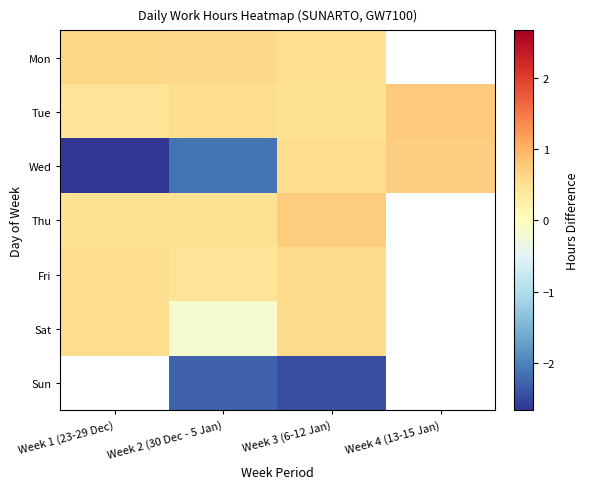

Which series has the largest range (max minus min)?

Wed